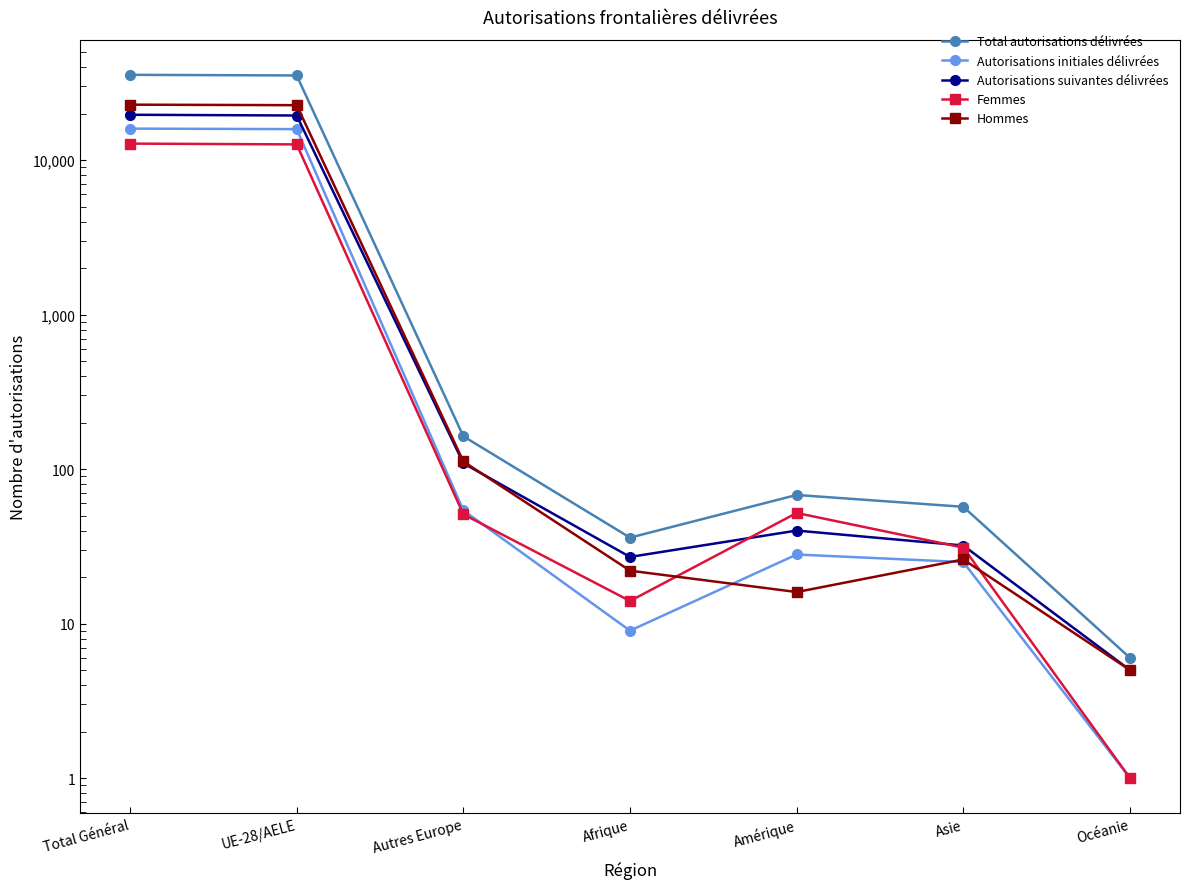

True or false: Autorisations initiales délivrées and Total autorisations délivrées intersect in this chart.

False